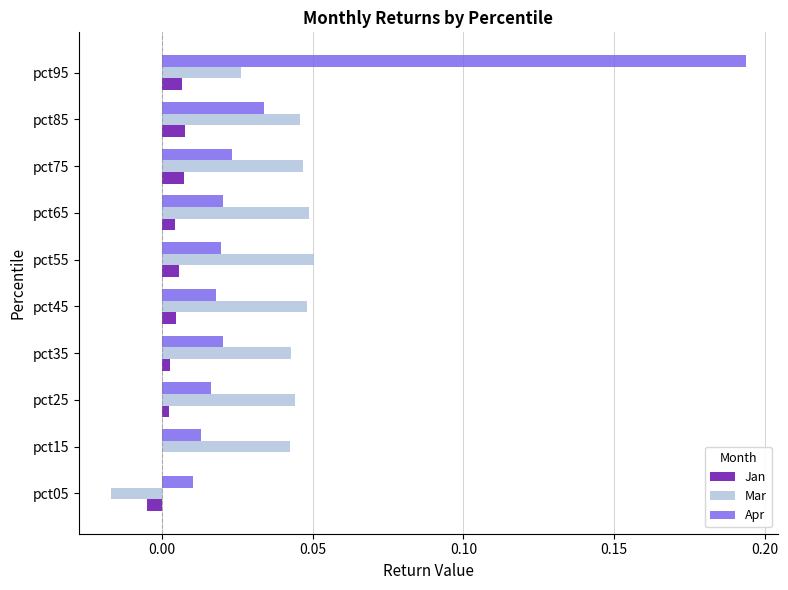

Which series has the largest range (max minus min)?

Apr